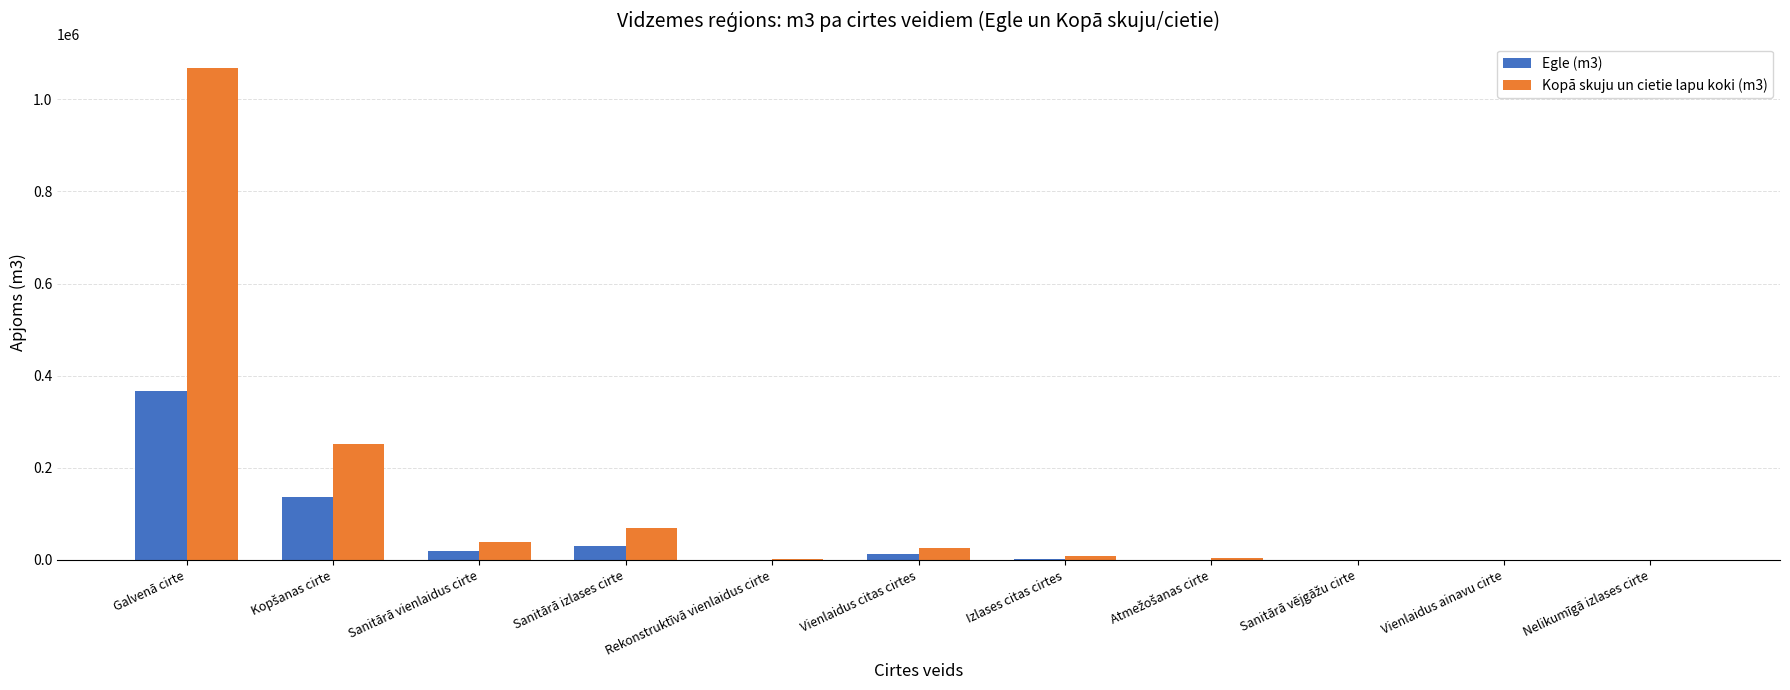

What is the highest value of the Egle (m3) series?

365764